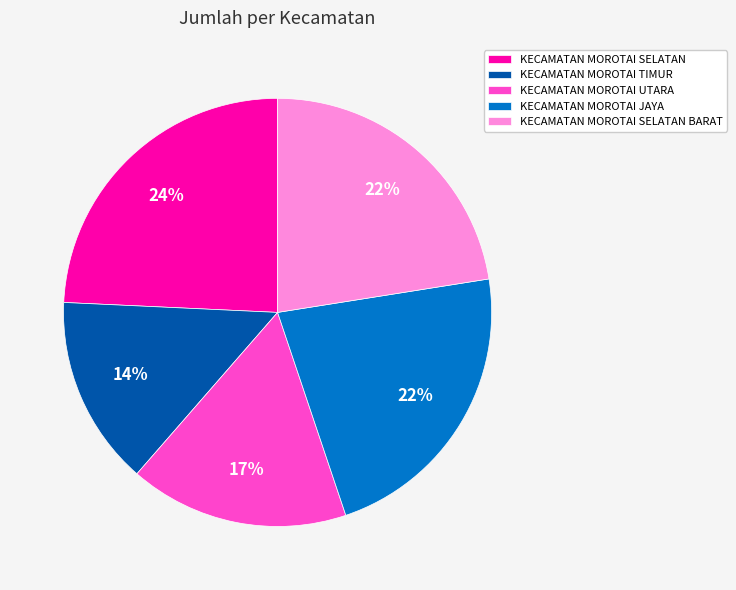

The KECAMATAN MOROTAI JAYA slice represents 22% of the pie. True or false?

True